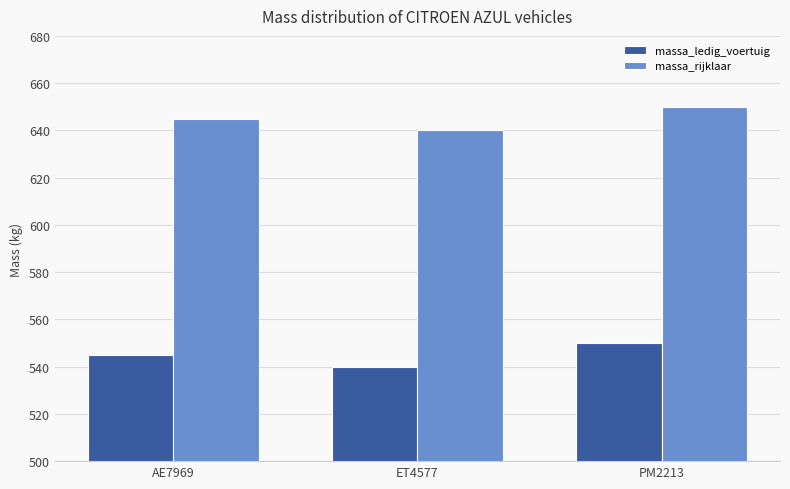

Rank the categories by massa_ledig_voertuig value from lowest to highest.

ET4577, AE7969, PM2213